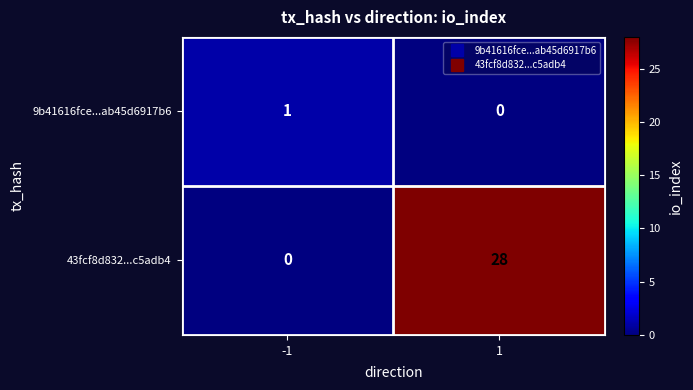

Count the number of categories in the chart.

2